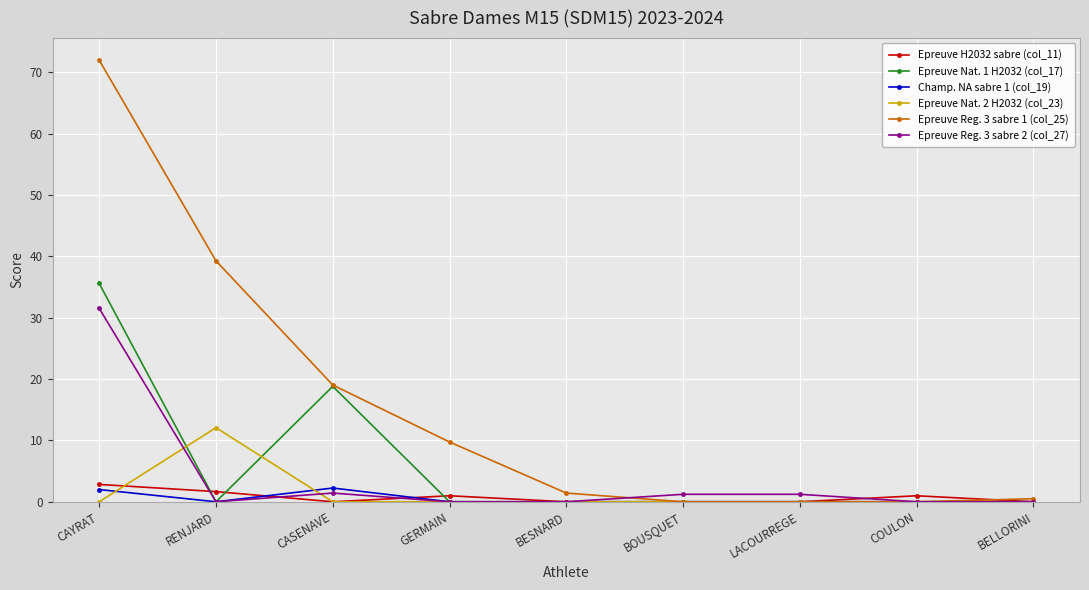

Where is the first local minimum for Epreuve Nat. 1 H2032 (col_17)?

RENJARD